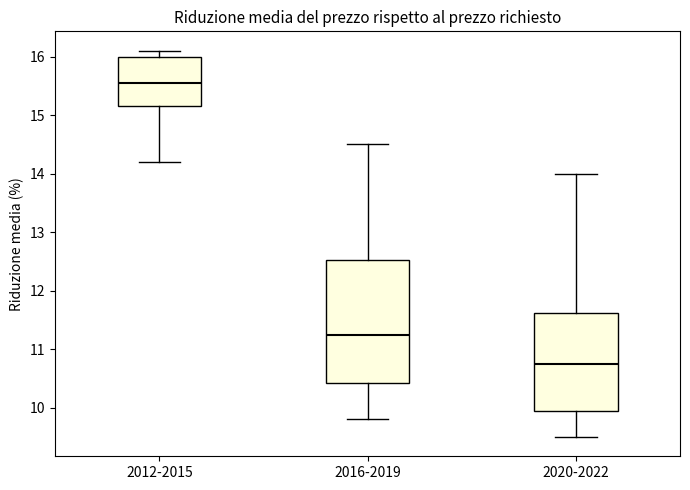

Which box is the tallest, from its lower edge to its upper edge?

2016-2019